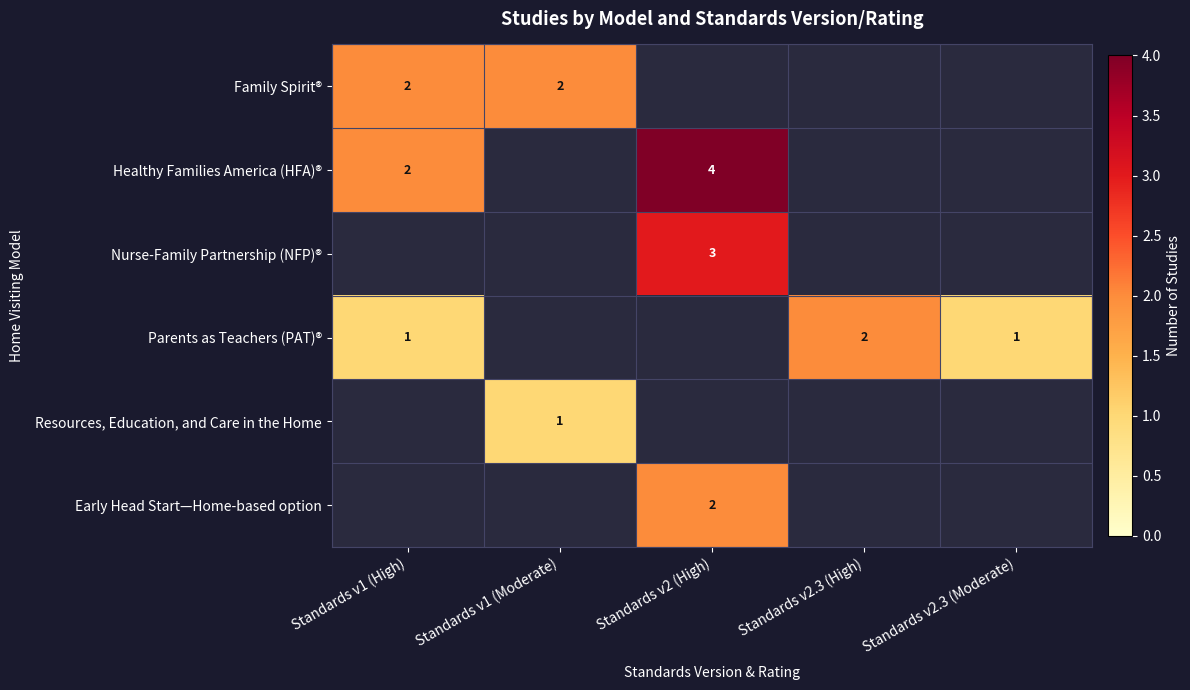

The Early Head Start—Home-based option series shows 2 at Standards v2 (High). True or false?

True